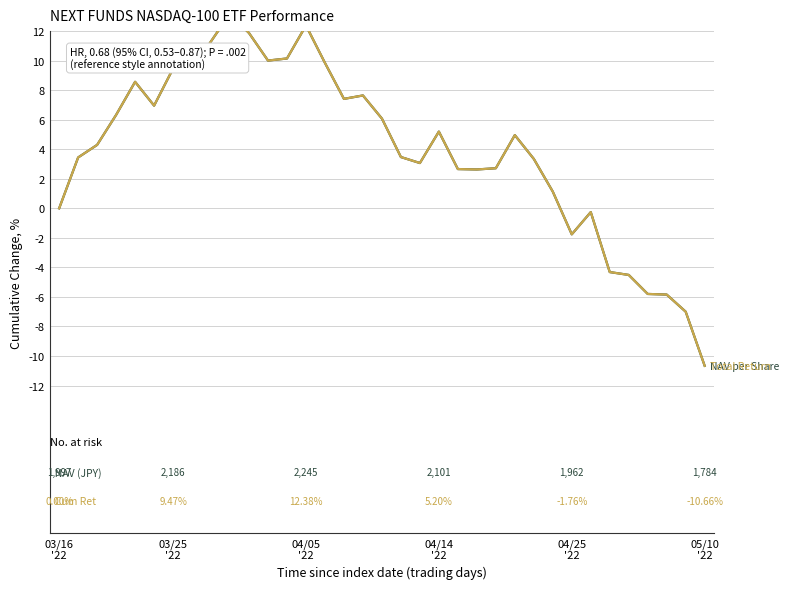

What are all the series names shown in the legend?

Net Asset Value per Share, Cumulative Total Return